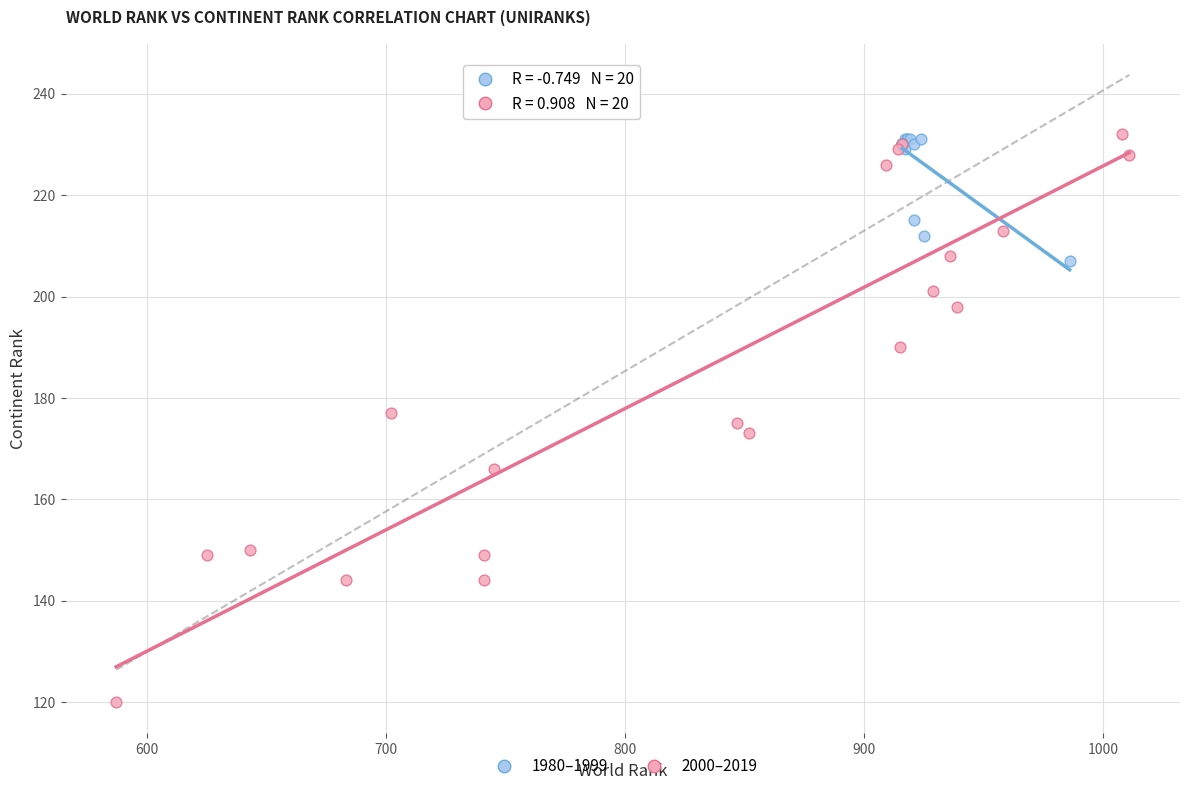

What are all the series names shown in the legend?

1980–1999, 2000–2019